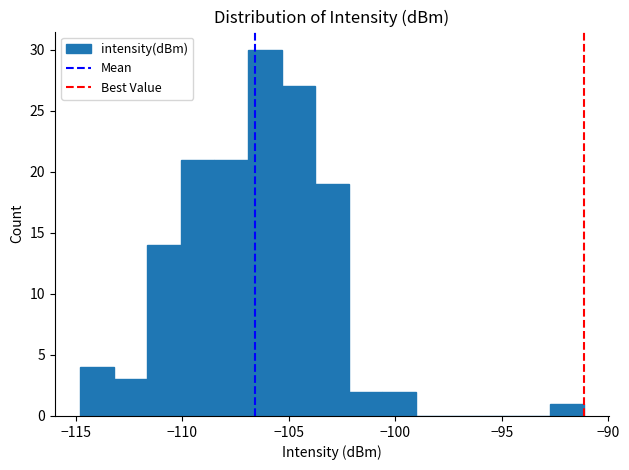

Around what value on the x-axis is the tallest bar? Give the approximate position of its centre, as read against the axis.

-106.0